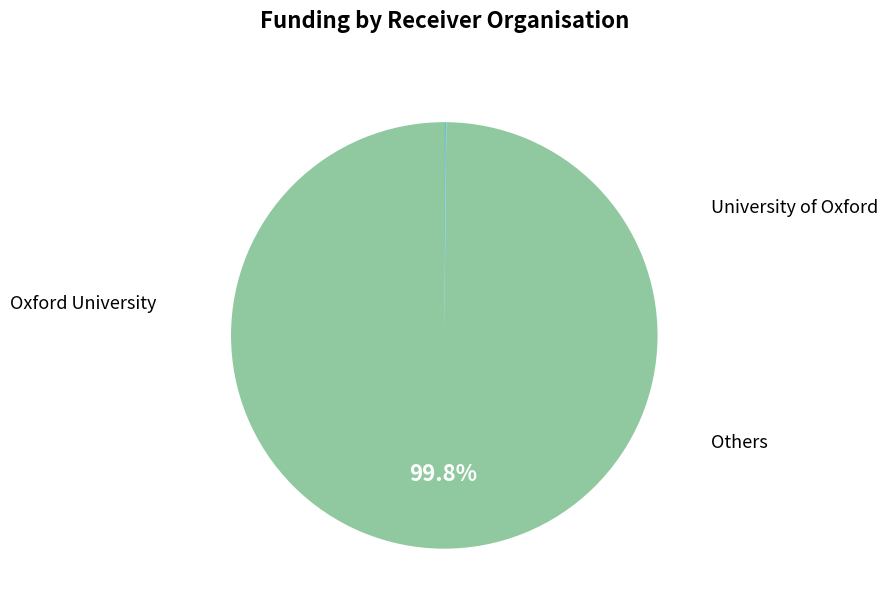

Is there any slice that represents more than half of the pie?

Yes